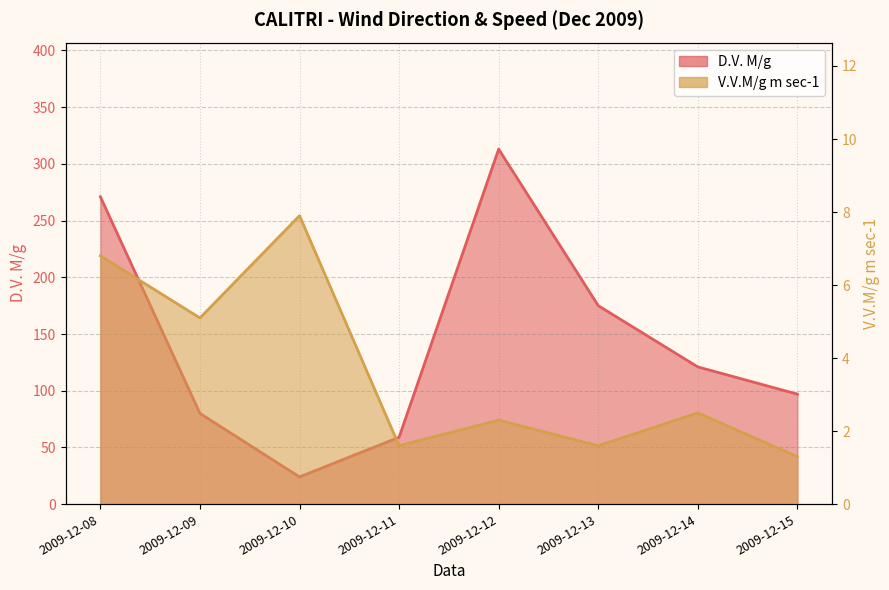

How many interior local peaks does the D.V. M/g series have?

1